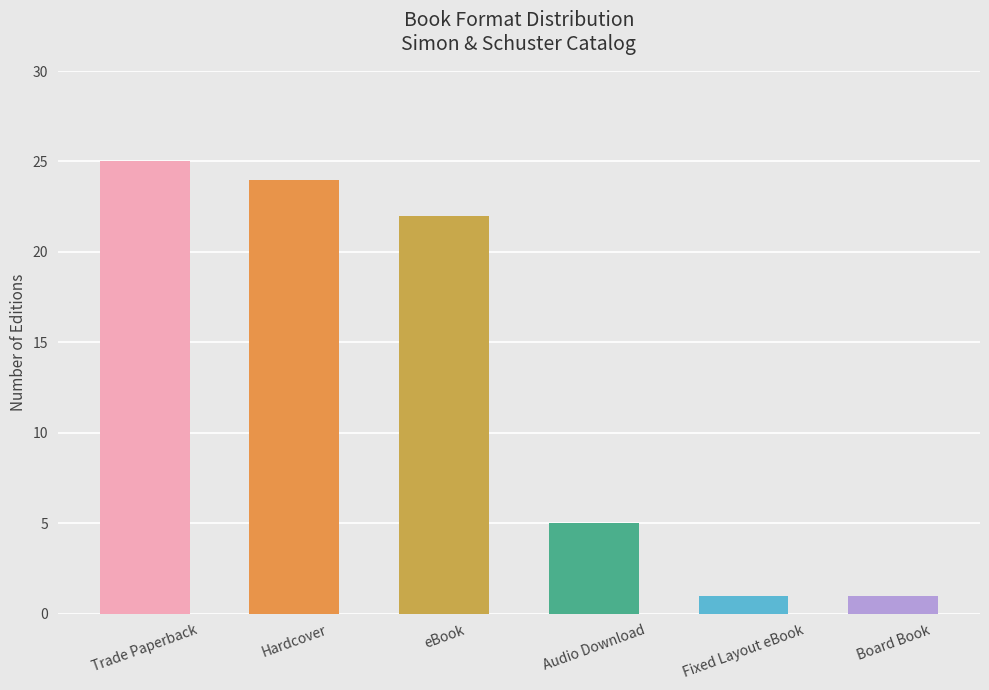

How many categories are shown in the chart?

6